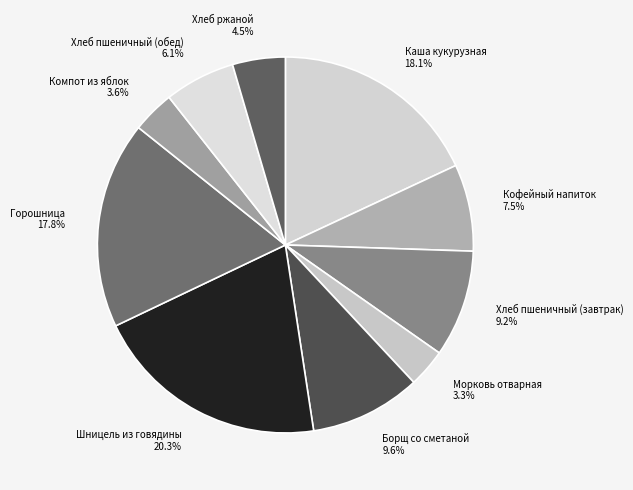

What is the total percentage of Хлеб пшеничный (завтрак) and Хлеб пшеничный (обед)?

15.3%